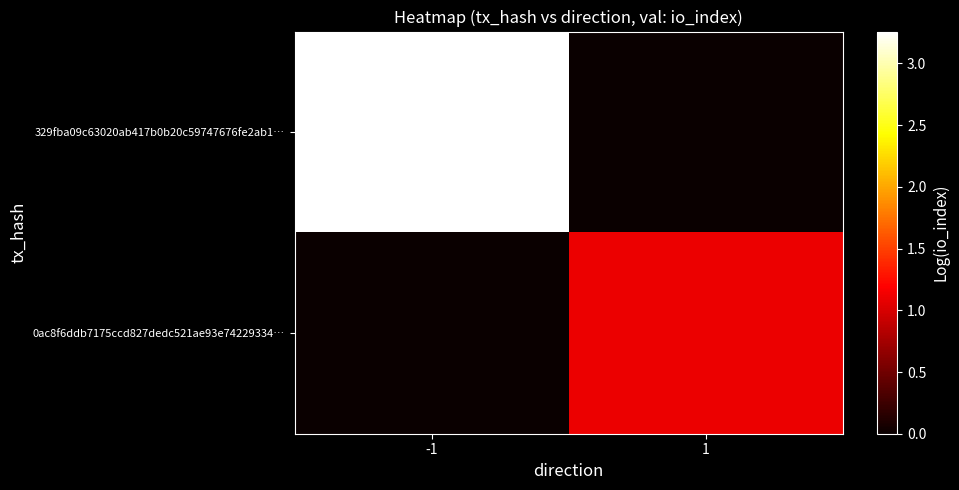

Which series has the largest total across all categories?

329fba09c63020ab417b0b20c59747676fe2ab1…